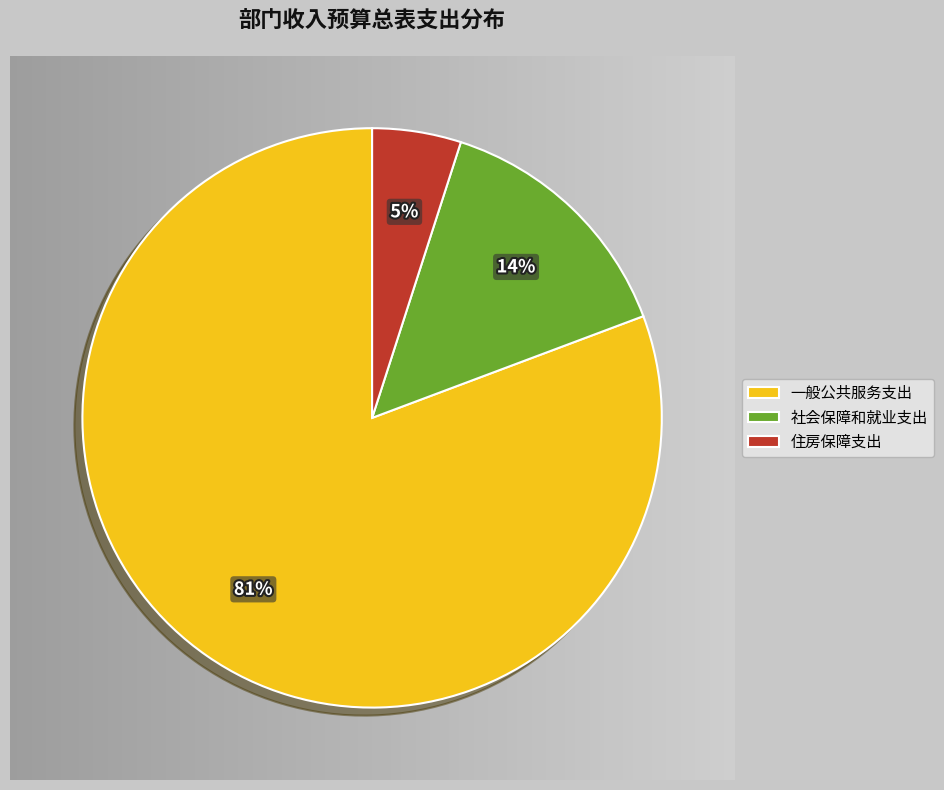

To the nearest percent, what is the difference between the 住房保障支出 and 社会保障和就业支出 slice percentages?

9%